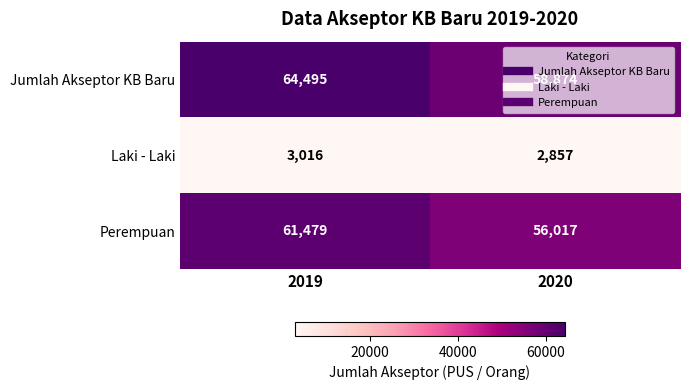

How many distinct data groups are displayed?

3